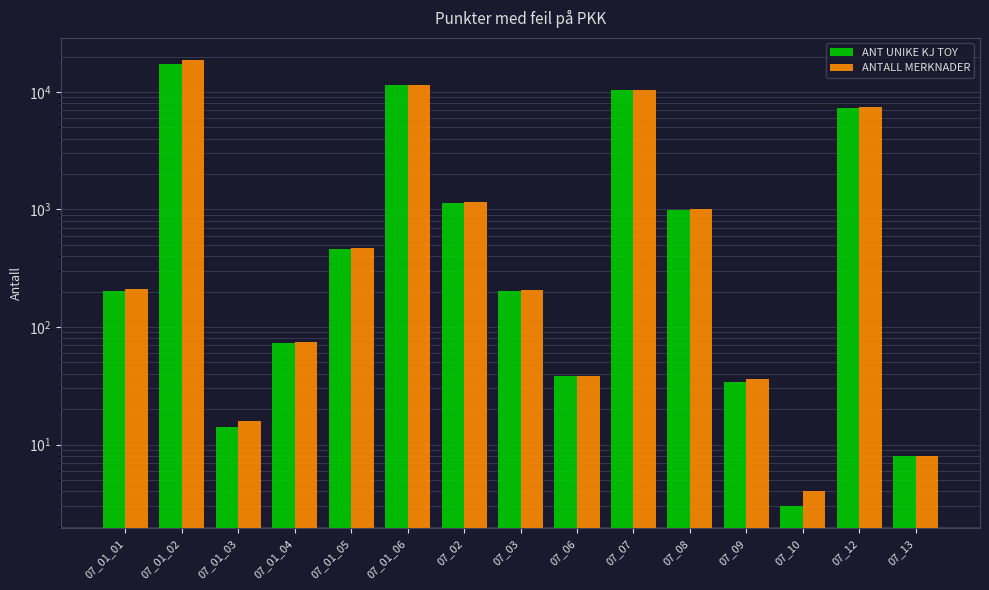

Reading left to right, transcribe all the data shown in this chart.

ANT UNIKE KJ TOY: 07_01_01=204	07_01_02=17214	07_01_03=14	07_01_04=73	07_01_05=461	07_01_06=11399	07_02=1141	07_03=201	07_06=38	07_07=10320	07_08=987	07_09=34	07_10=3	07_12=7362	07_13=8
ANTALL MERKNADER: 07_01_01=210	07_01_02=18619	07_01_03=16	07_01_04=74	07_01_05=468	07_01_06=11401	07_02=1147	07_03=207	07_06=38	07_07=10324	07_08=1016	07_09=36	07_10=4	07_12=7415	07_13=8